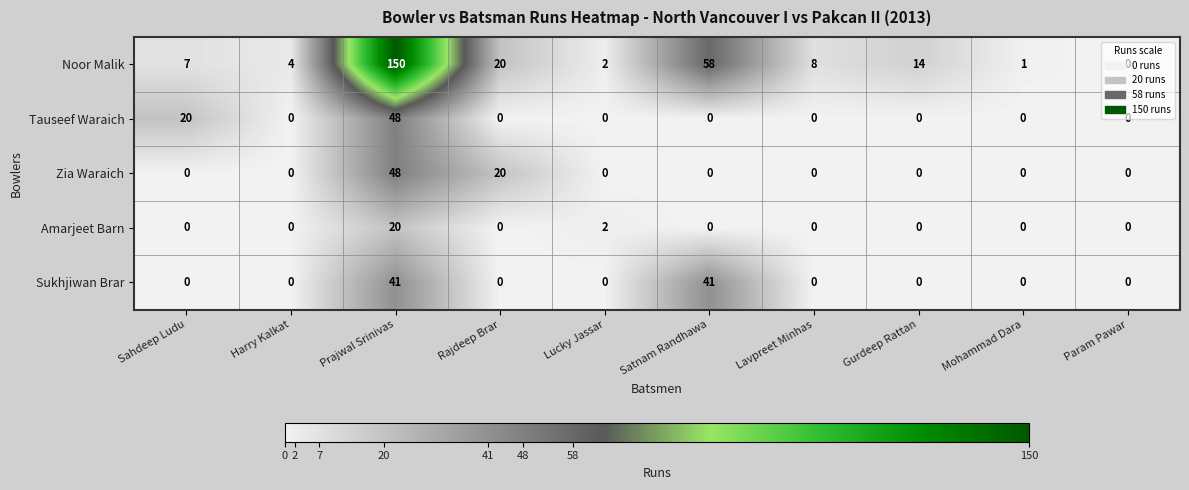

What is the greatest value displayed?

150